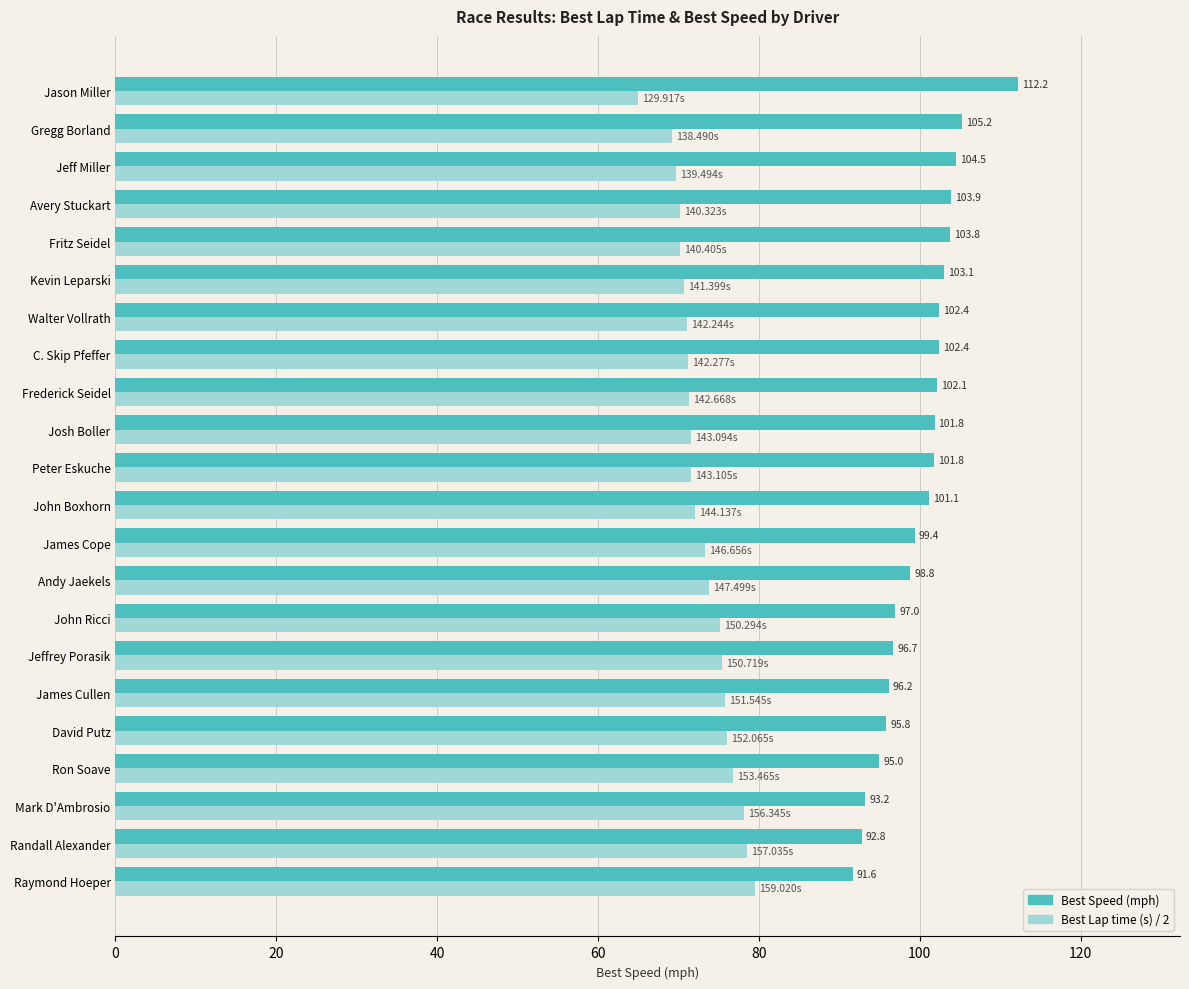

What are all the series names shown in the legend?

Best Speed (mph), Best Lap time (s) / 2